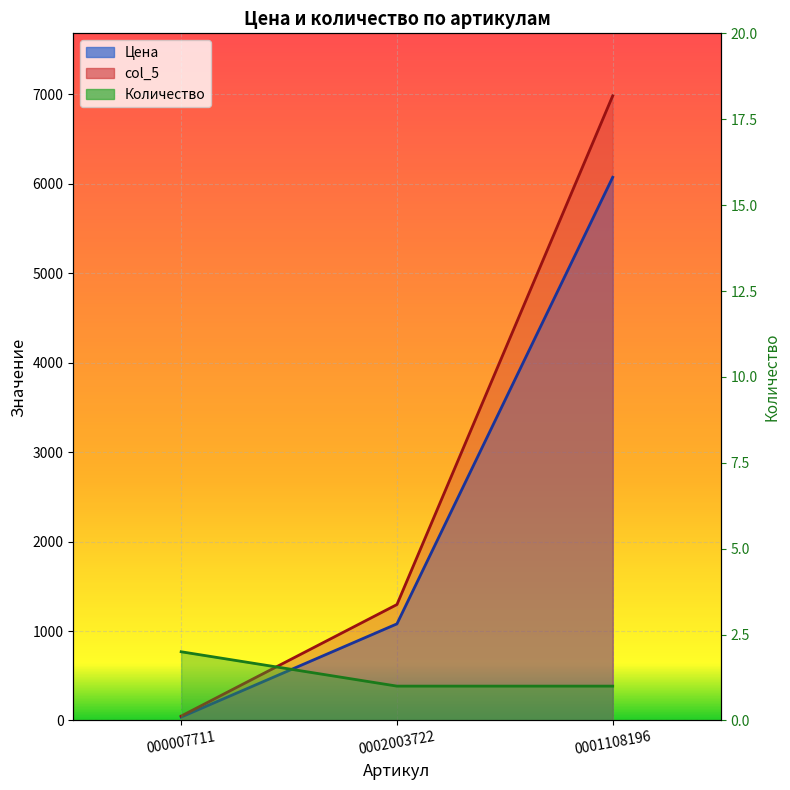

What are all the series names shown in the legend?

Цена, col_5, Количество